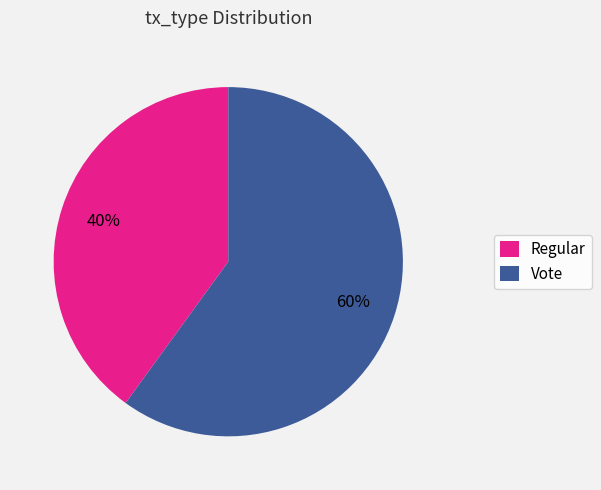

Between Regular and Vote, which is larger?

Vote